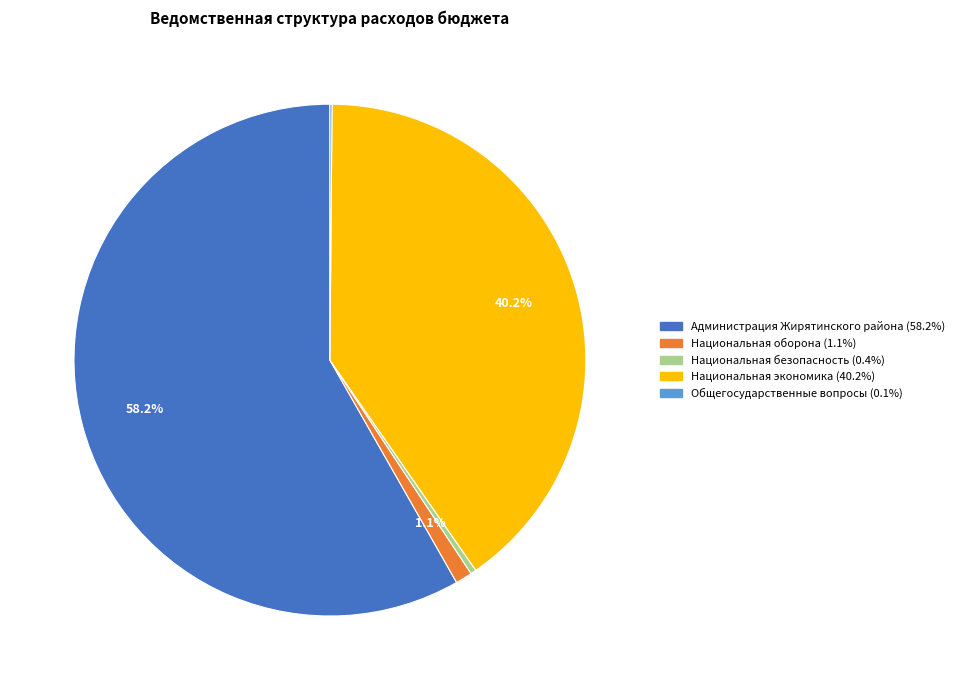

Which has a higher value, Национальная оборона or Национальная безопасность?

Национальная оборона